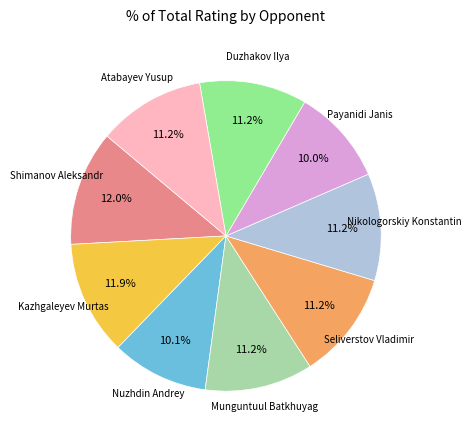

True or false: Munguntuul Batkhuyag accounts for 26% of the total.

False